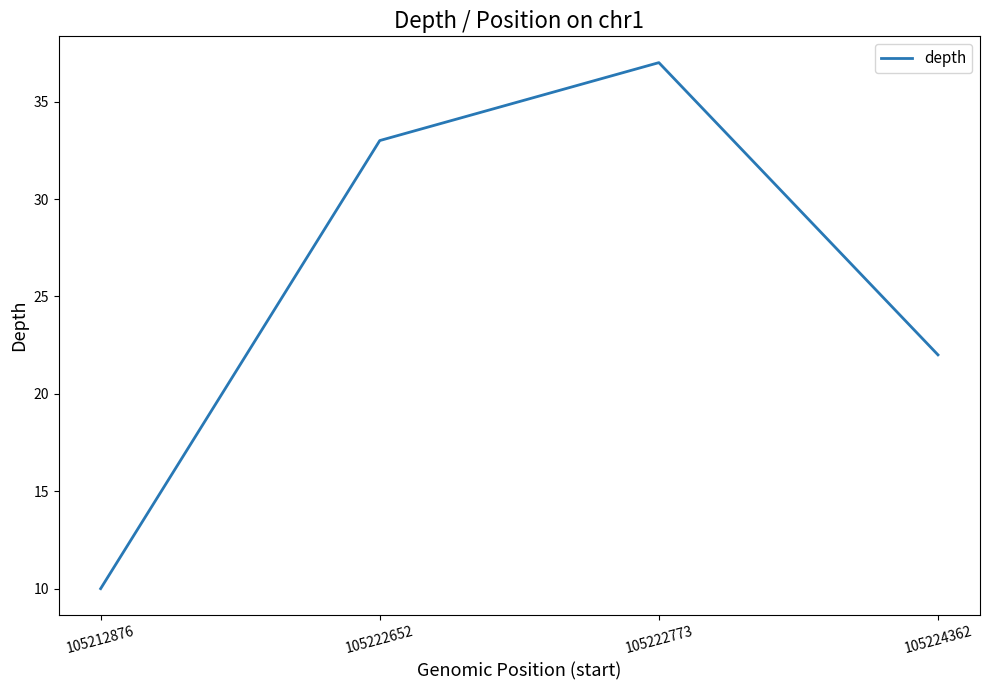

At which category does the chart reach its minimum across all series?

105212876